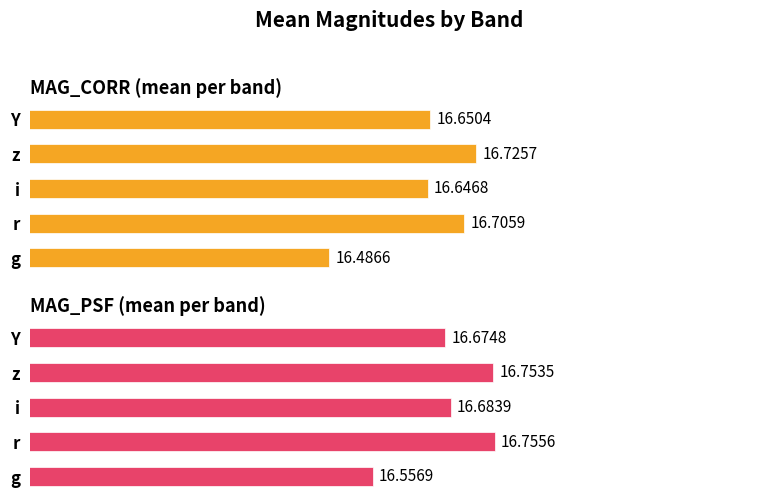

The value of Mean MAG at i is 16.6. True or false?

True